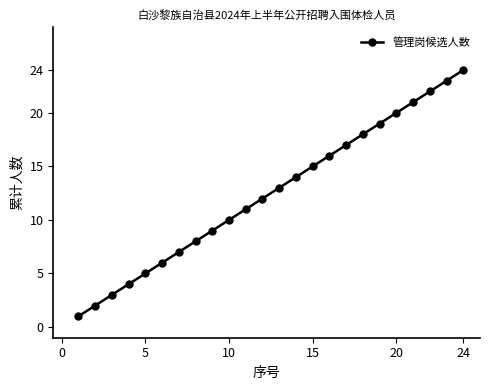

What is the difference between the maximum and minimum values?

23